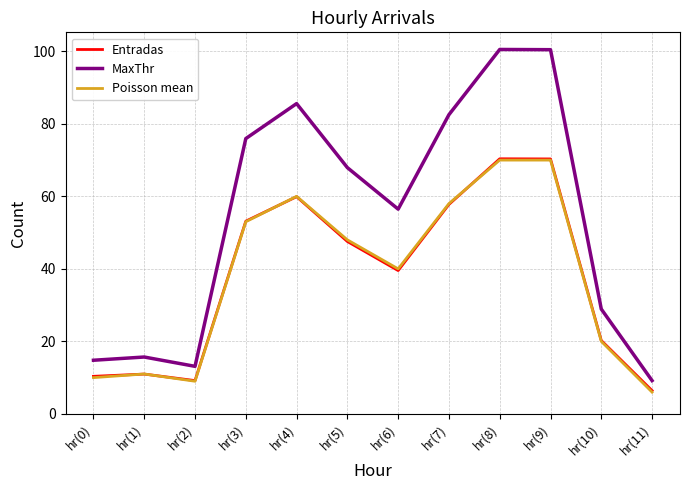

What is the difference between the maximum and minimum values in the MaxThr series?

91.3